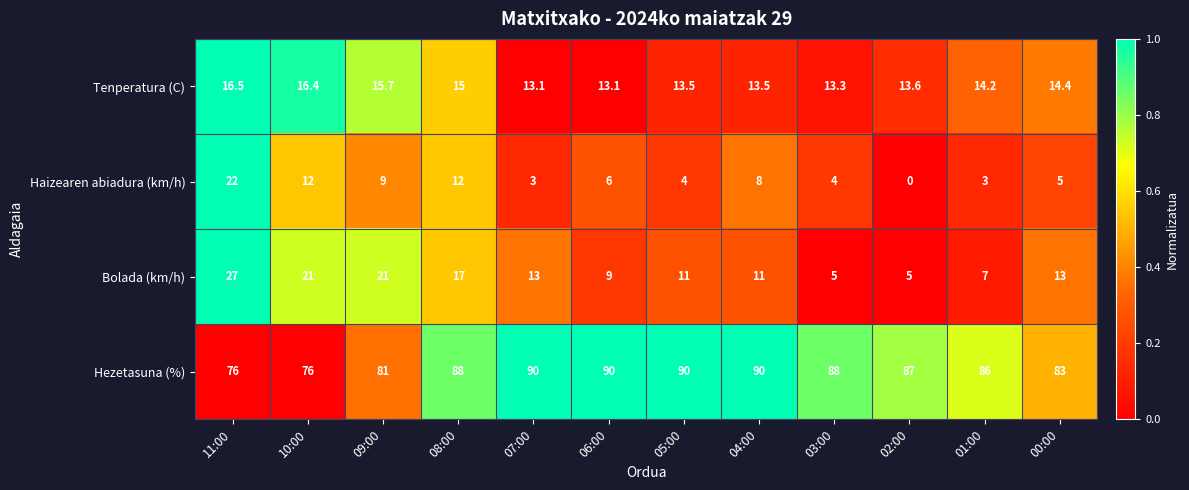

Which series has the largest total across all categories?

Hezetasuna (%)